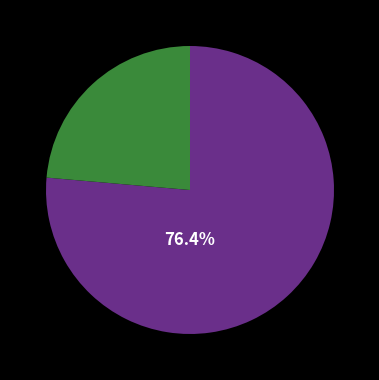

Is there a majority slice in this chart?

Yes